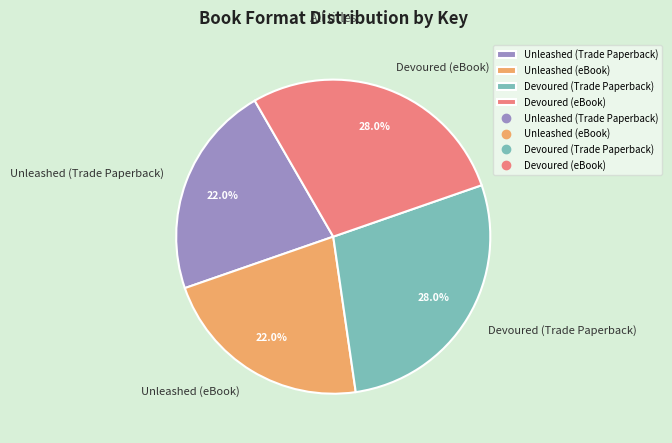

What percentage do Unleashed (eBook) and Unleashed (Trade Paperback) together represent?

44.0%